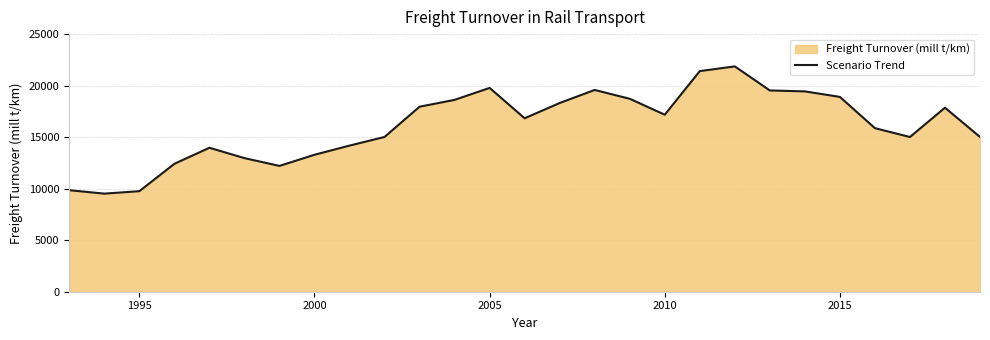

What is the difference between the maximum and minimum values?

12347.5